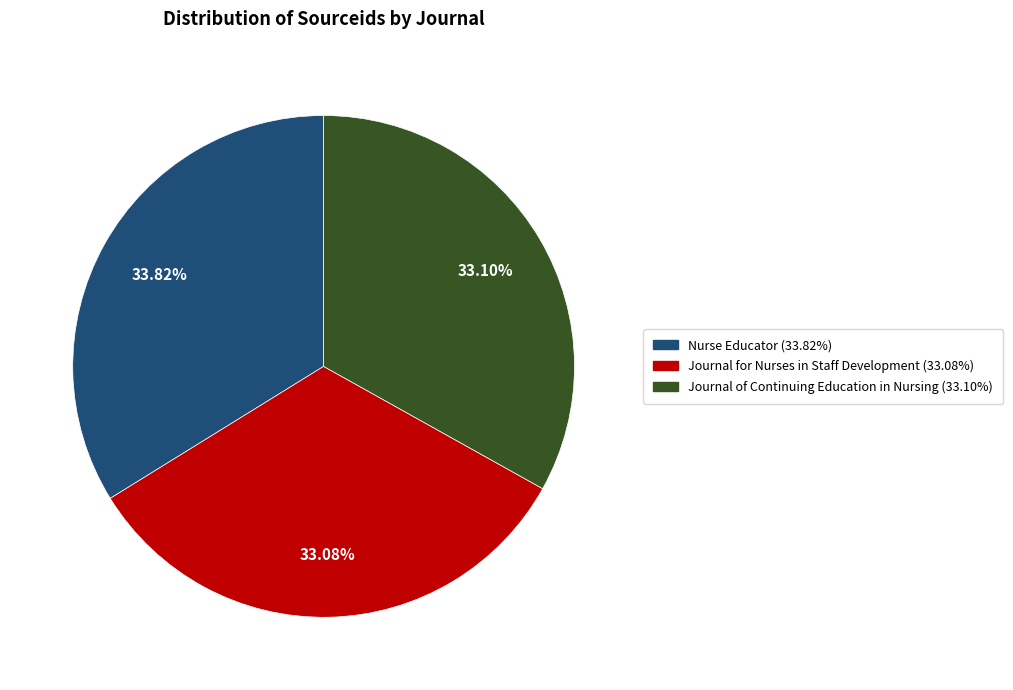

To the nearest percent, what percentage of the pie is Journal for Nurses in Staff Development?

33%